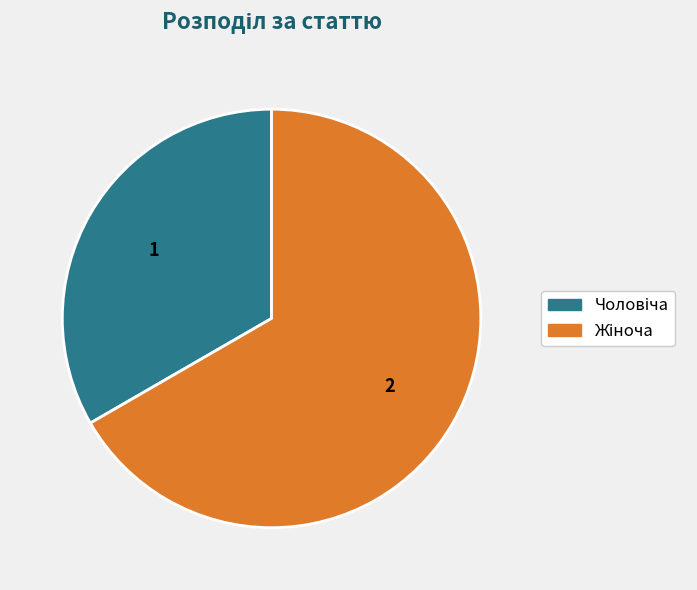

Is there any slice that represents more than half of the pie?

Yes